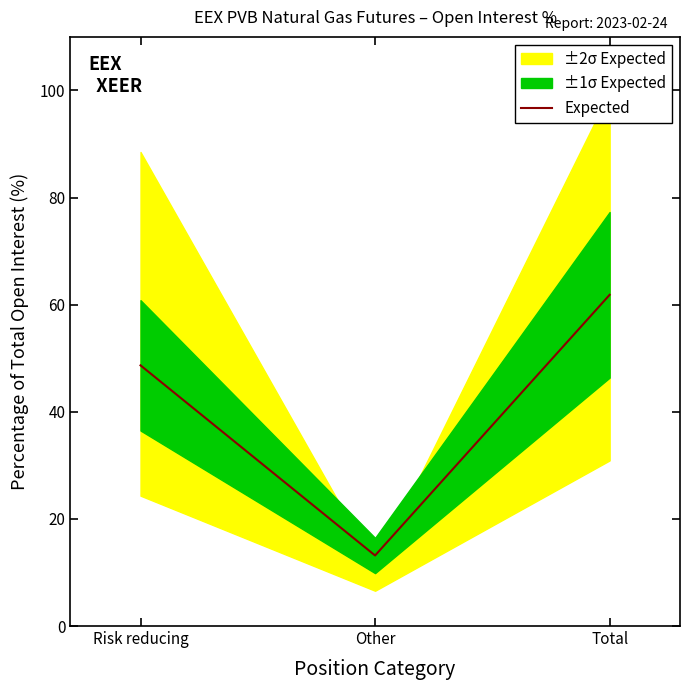

At which label is the value closest to 37?

Risk reducing